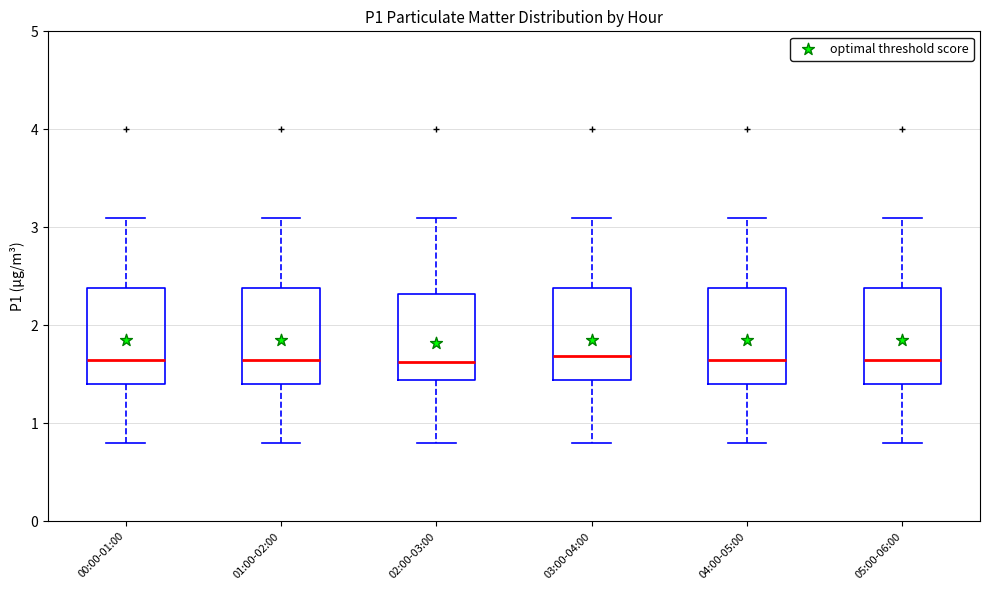

Where is the lower edge of the box for 04:00-05:00 on the y-axis? The values are not printed on the chart, so give them approximately, as read against the axis.

1.4